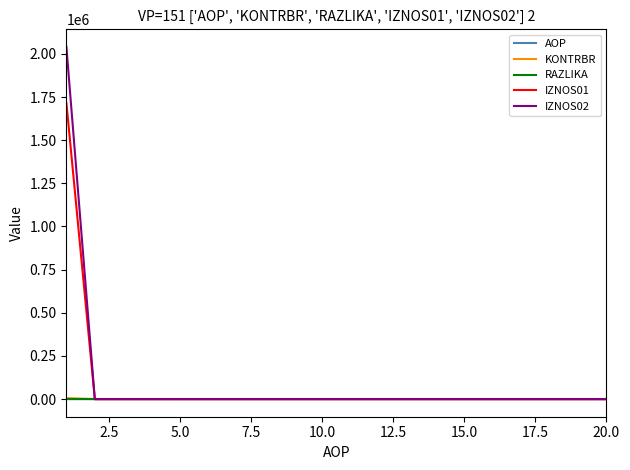

What is the highest value of the IZNOS02 series?

2040114.9